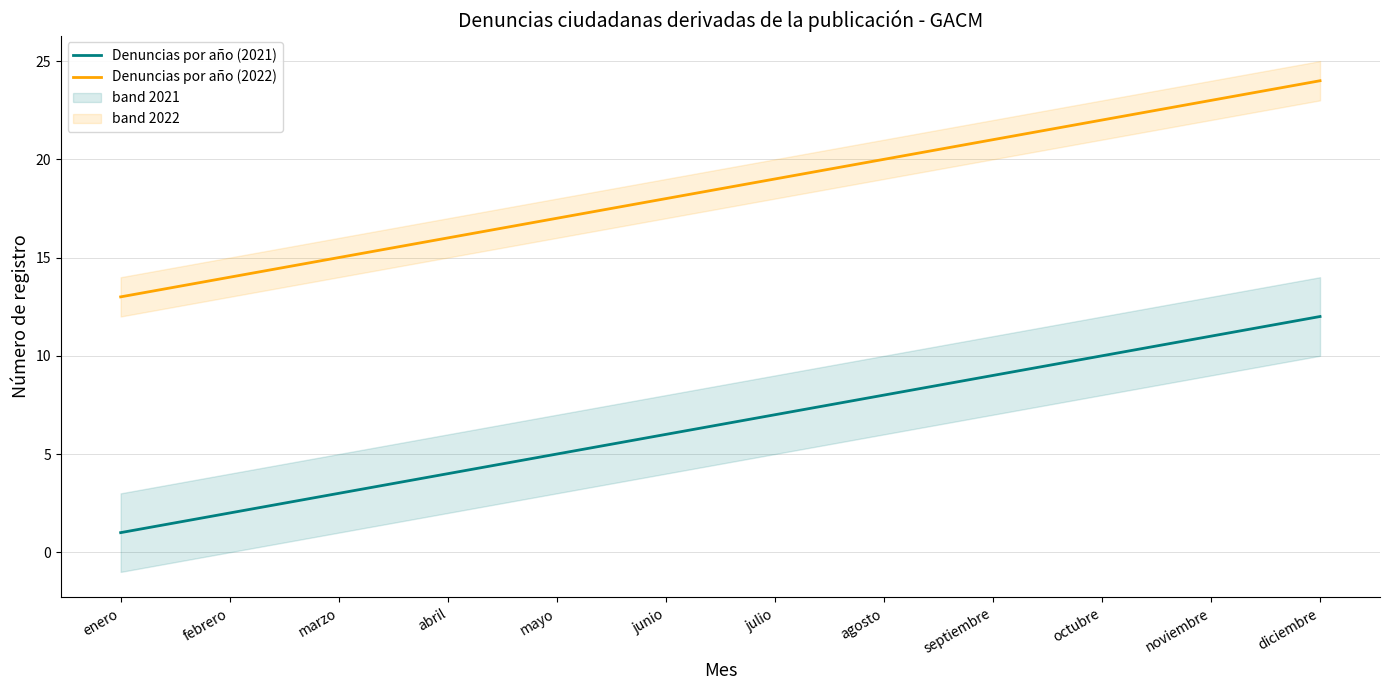

Which series has the widest spread of values?

Denuncias por año (2021)